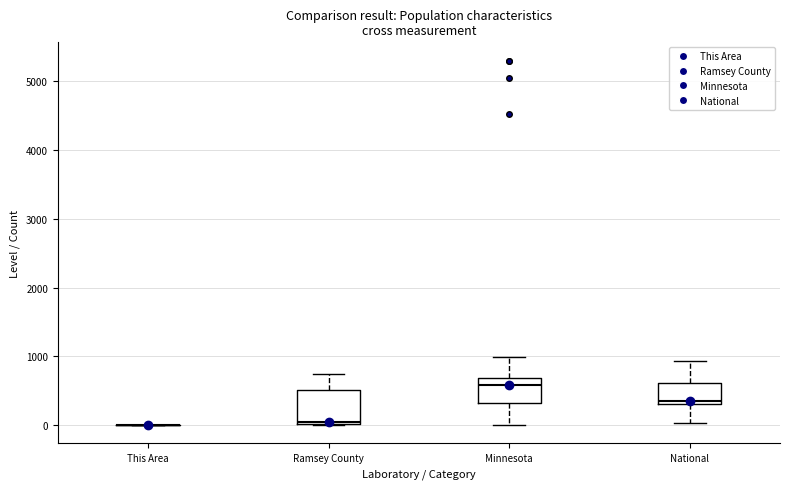

Reading left to right, transcribe this box plot: for each box, give where its median line is, the range the box spans, and where its two whiskers end, as read against the y-axis. The values are not printed on the chart, so give them approximately, as read against the axis.

This Area: box collapsed to a line at 0, whiskers 0 to 0
Ramsey County: median 0, box 0 to 500, whiskers 0 to 700
Minnesota: median 600, box 300 to 700, whiskers 0 to 1000
National: median 400, box 300 to 600, whiskers 0 to 900